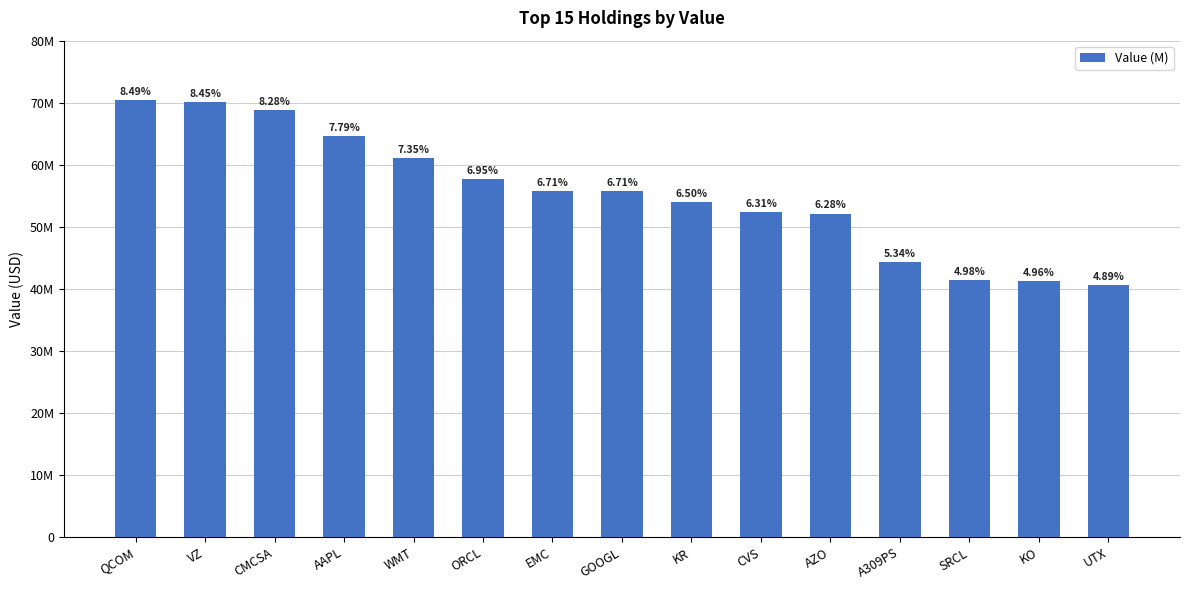

Does the chart contain any negative values?

No